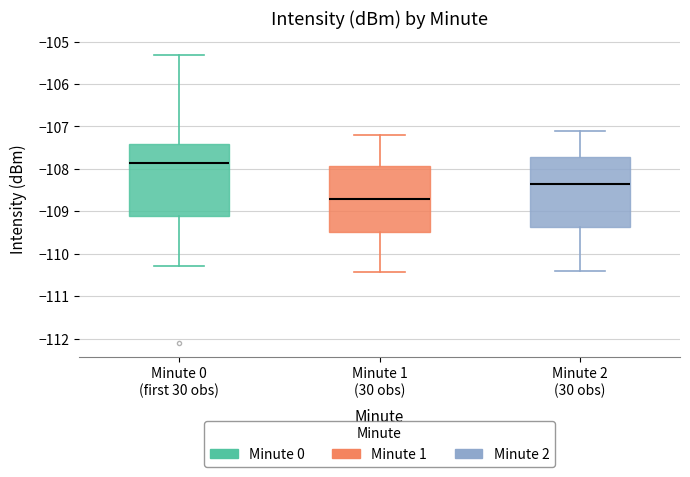

Reading left to right, transcribe this box plot: for each box, give where its median line is, the range the box spans, and where its two whiskers end, as read against the y-axis. The values are not printed on the chart, so give them approximately, as read against the axis.

Minute 0 (first 30 obs): median -107.9, box -109.1 to -107.4, whiskers -110.3 to -105.3
Minute 1 (30 obs): median -108.7, box -109.5 to -107.9, whiskers -110.4 to -107.2
Minute 2 (30 obs): median -108.3, box -109.4 to -107.7, whiskers -110.4 to -107.1